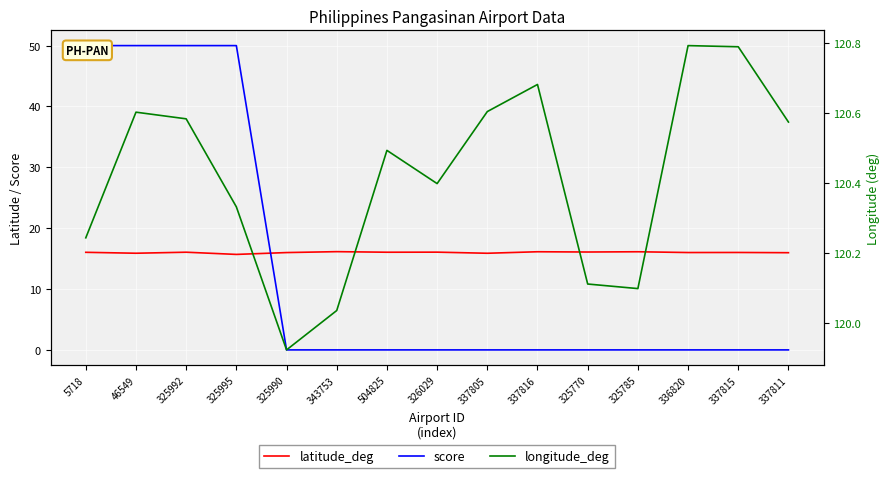

What is the label of the 7th point from the right?

337805